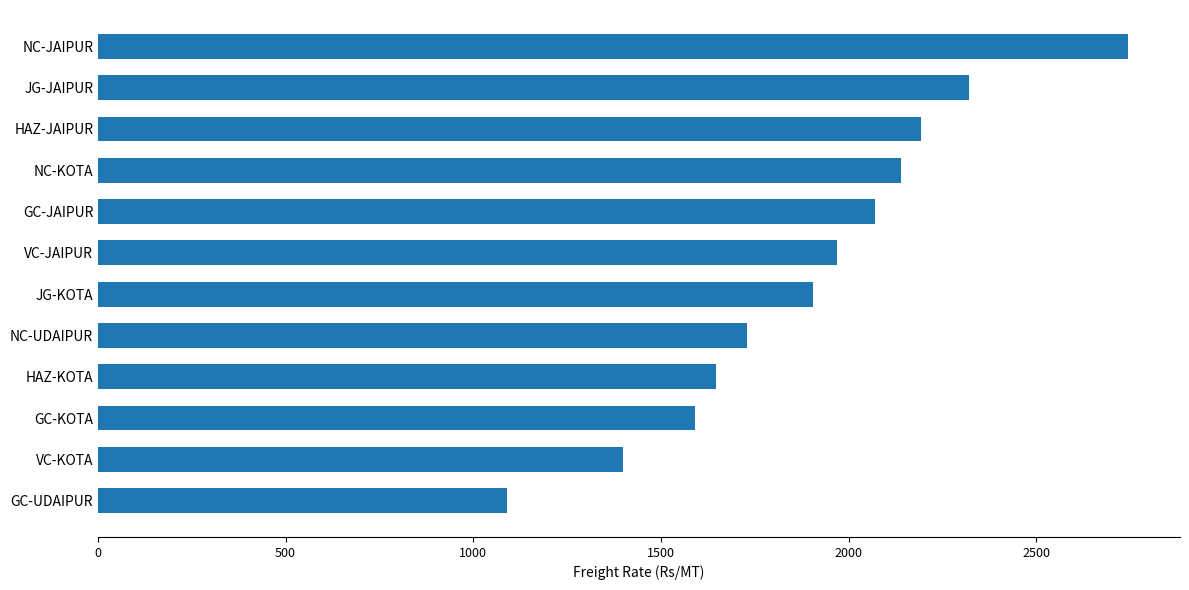

The value at NC-JAIPUR is 3723. True or false?

False